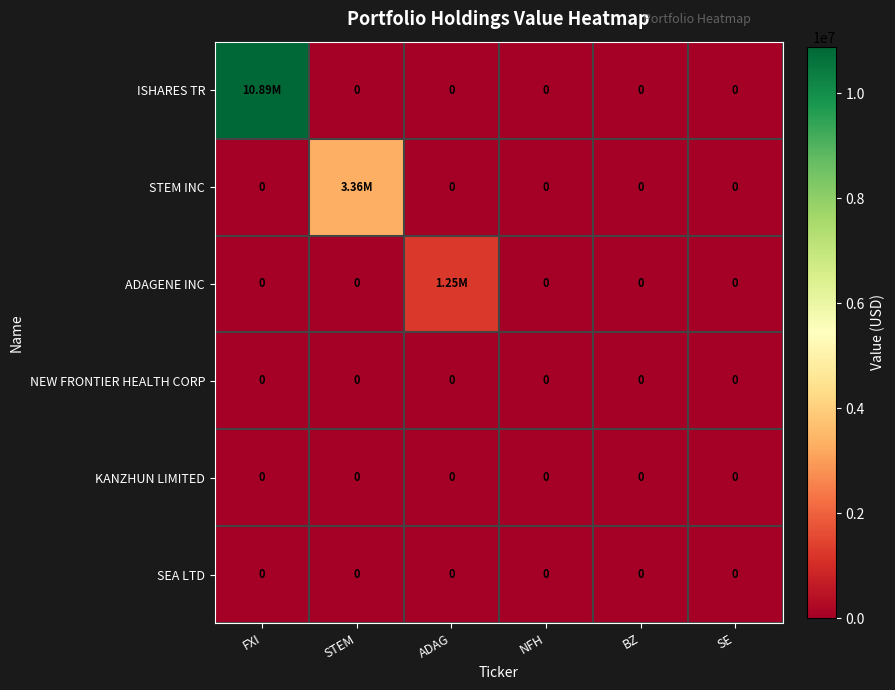

Which series has the largest range (max minus min)?

ISHARES TR